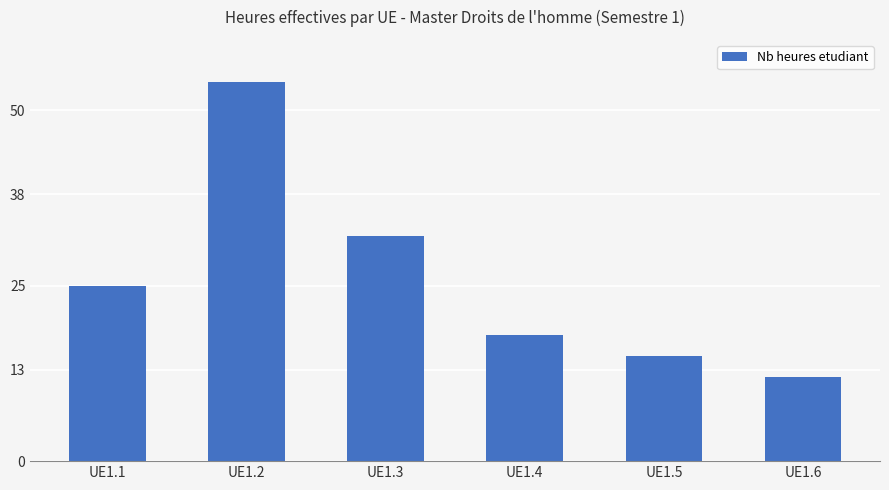

Reading left to right, what are all the values shown in this chart?

25	54	32	18	15	12